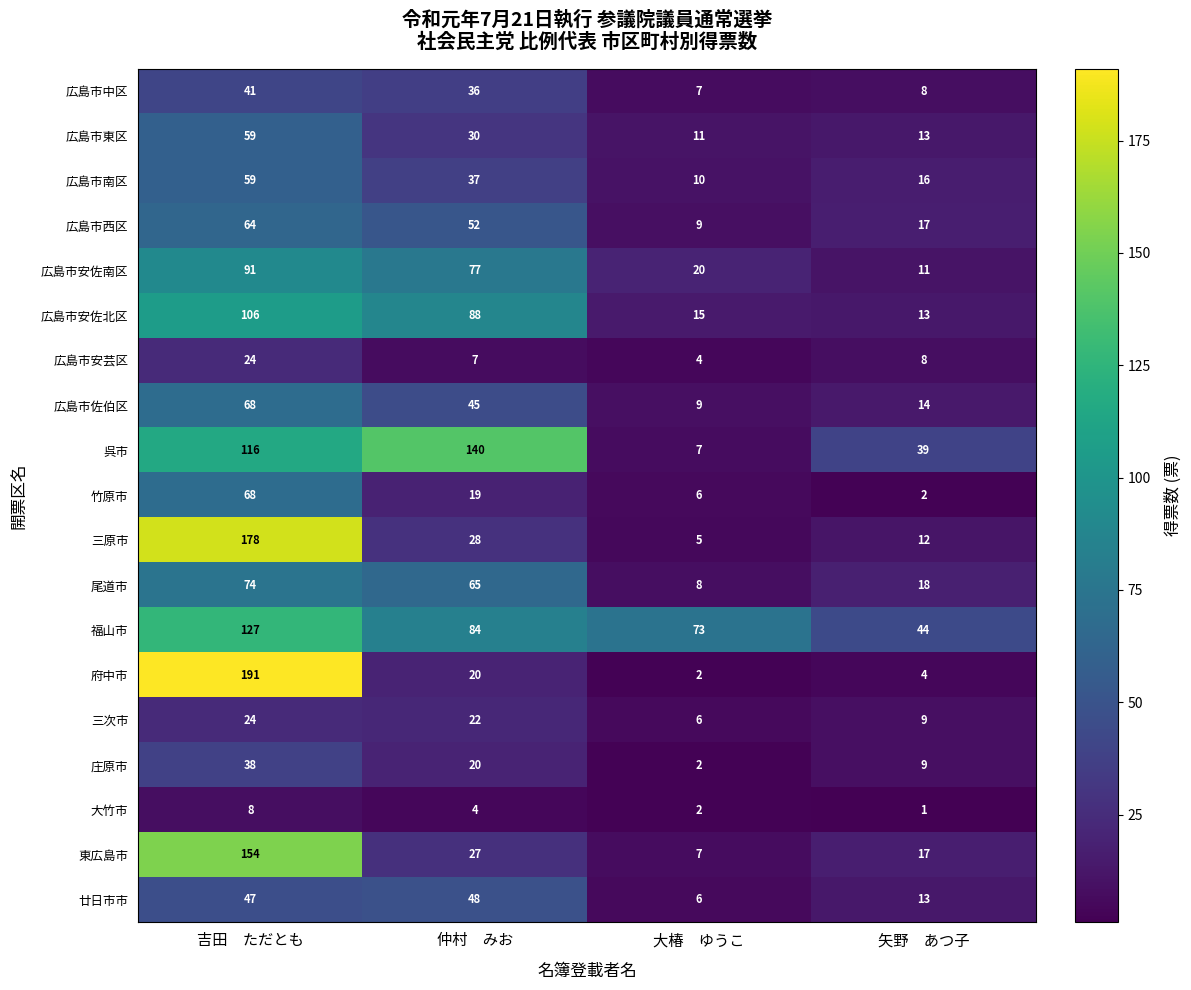

Where does the 広島市中区 series first go above 36?

吉田　ただとも